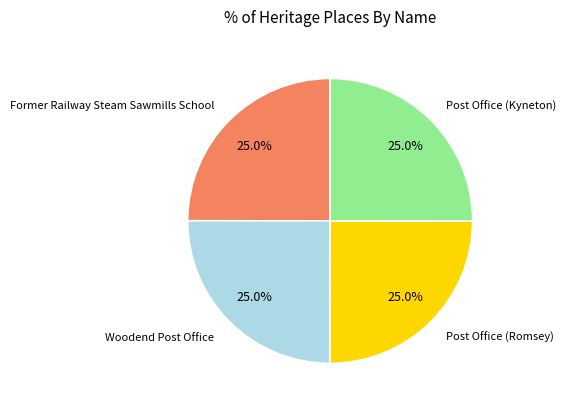

Is there a majority slice in this chart?

No